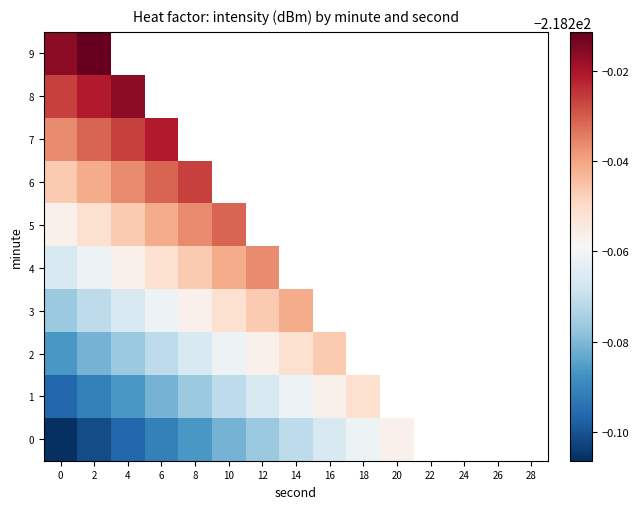

At which category is the sum across all series the highest?

2